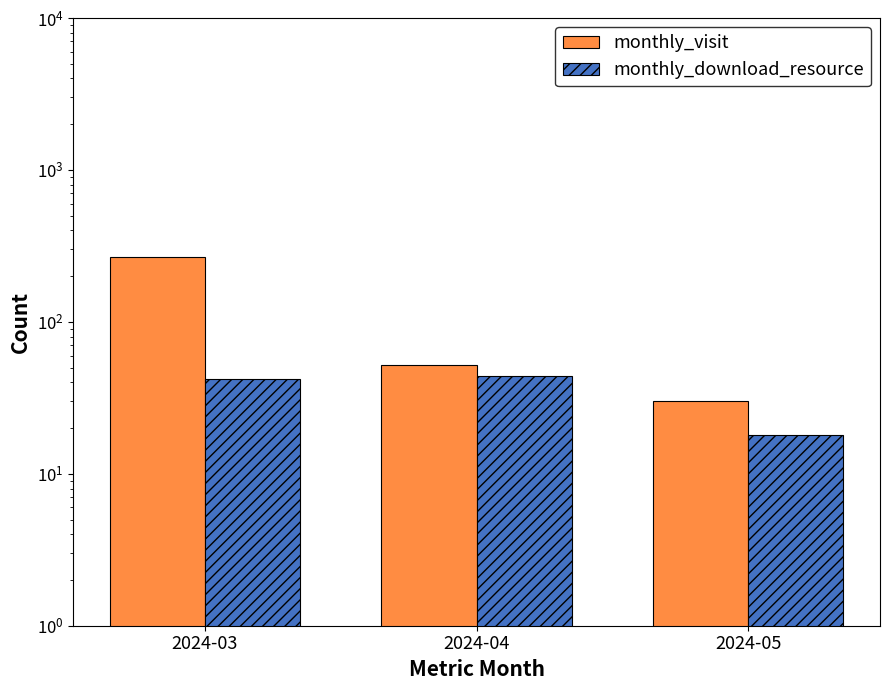

Which series changed the most between 2024-03 and 2024-04?

monthly_visit